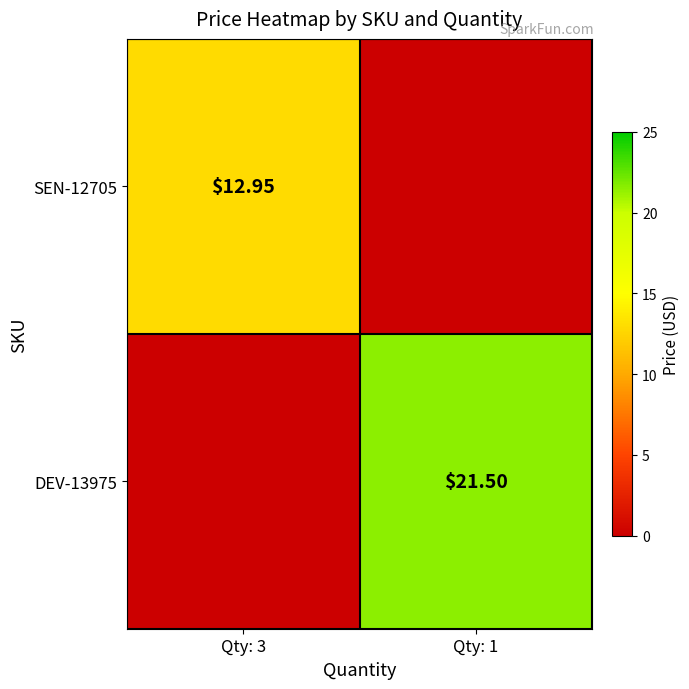

How many series are shown in this chart?

2